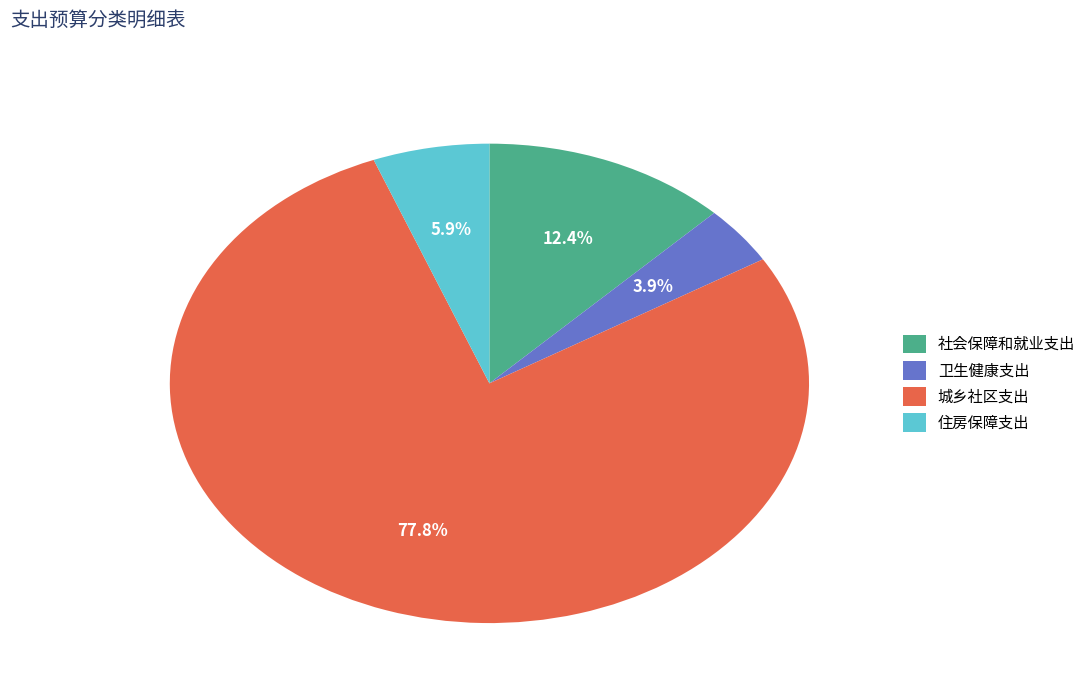

Is it true that 社会保障和就业支出 is 12% of the pie?

True